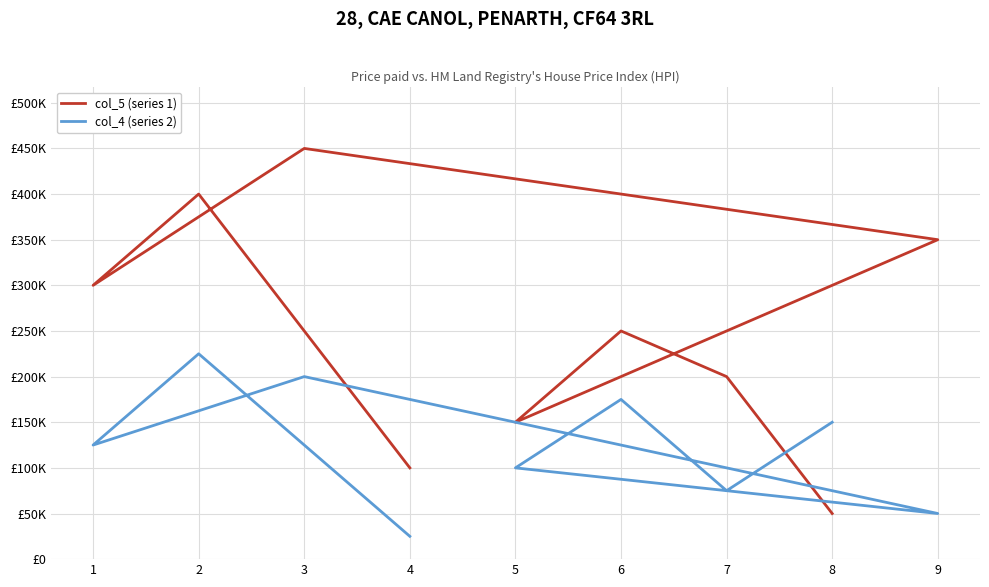

List the labels in order of col_4 (series 2) value, largest first.

2, 3, 6, 8, 1, 5, 7, 9, 4